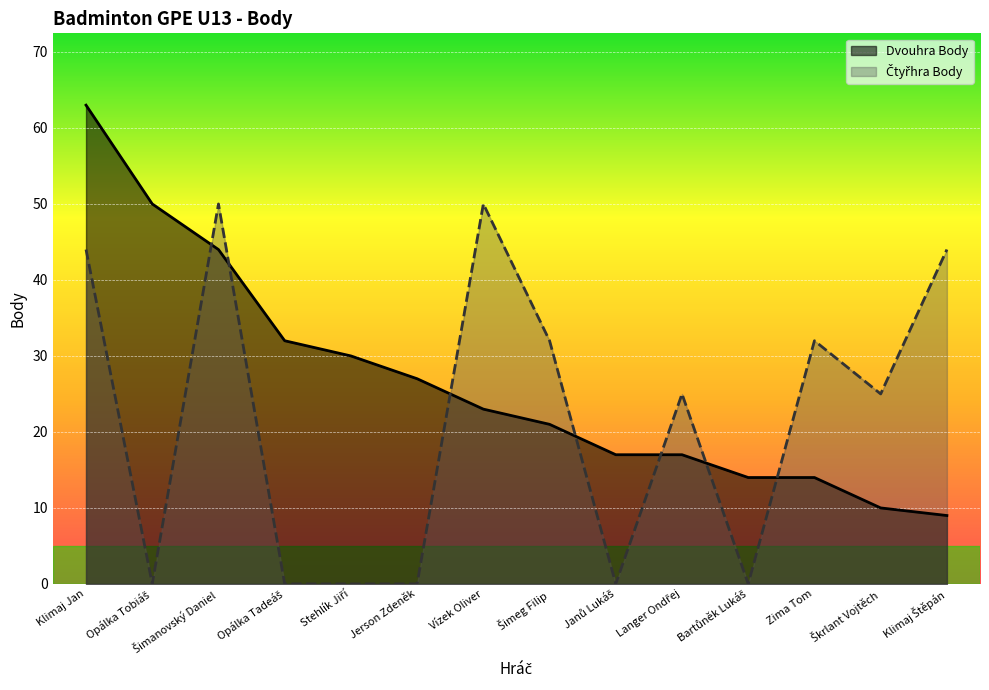

Is it true that Čtyřhra Body equals 73 at Klimaj Jan?

False